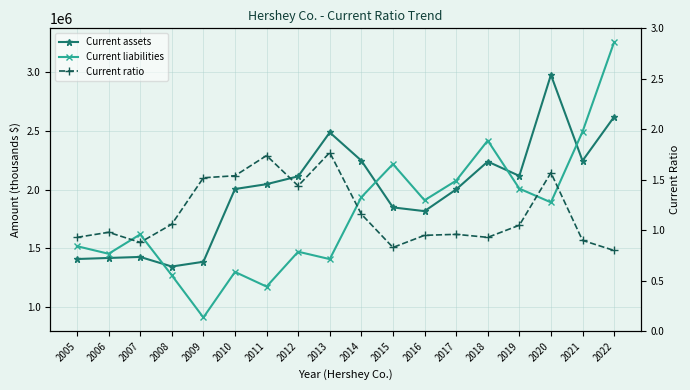

True or false: Current ratio and Current assets intersect in this chart.

False